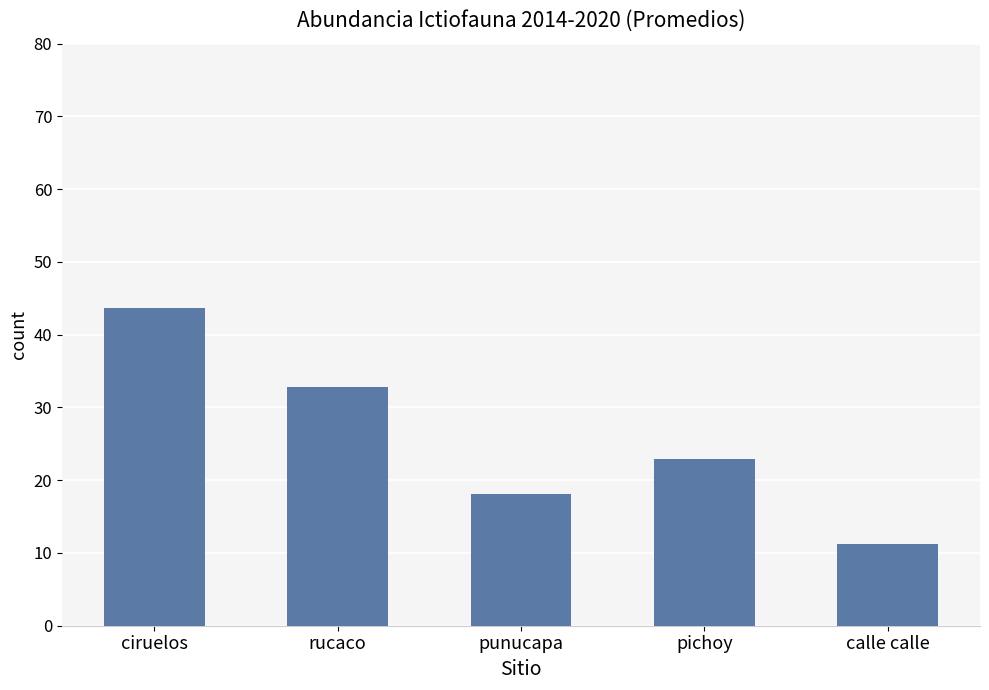

List the labels in order of value, smallest first.

calle calle, punucapa, pichoy, rucaco, ciruelos